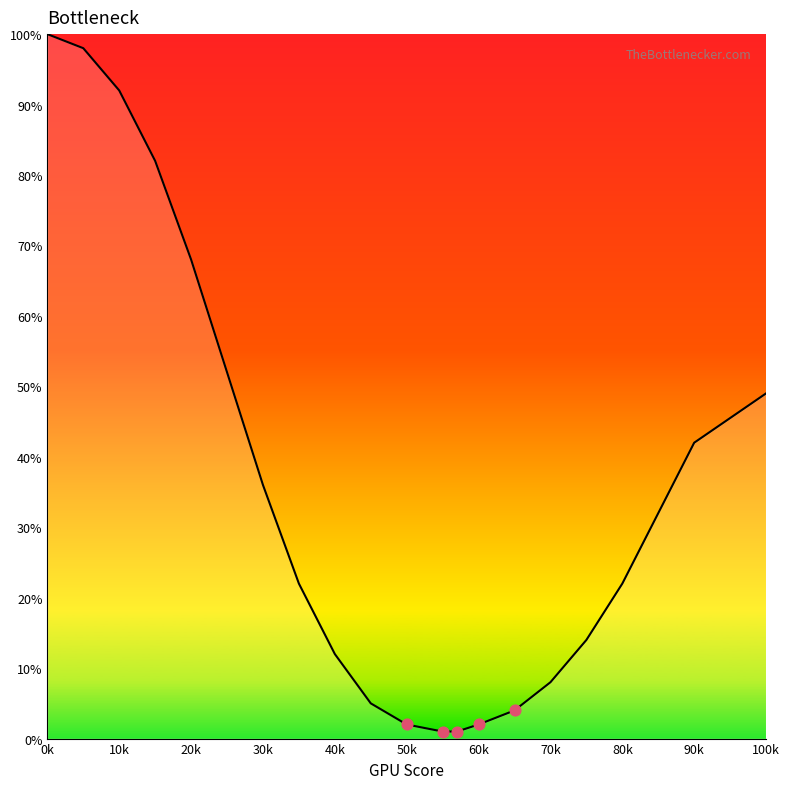

What is the maximum value shown in the chart?

100